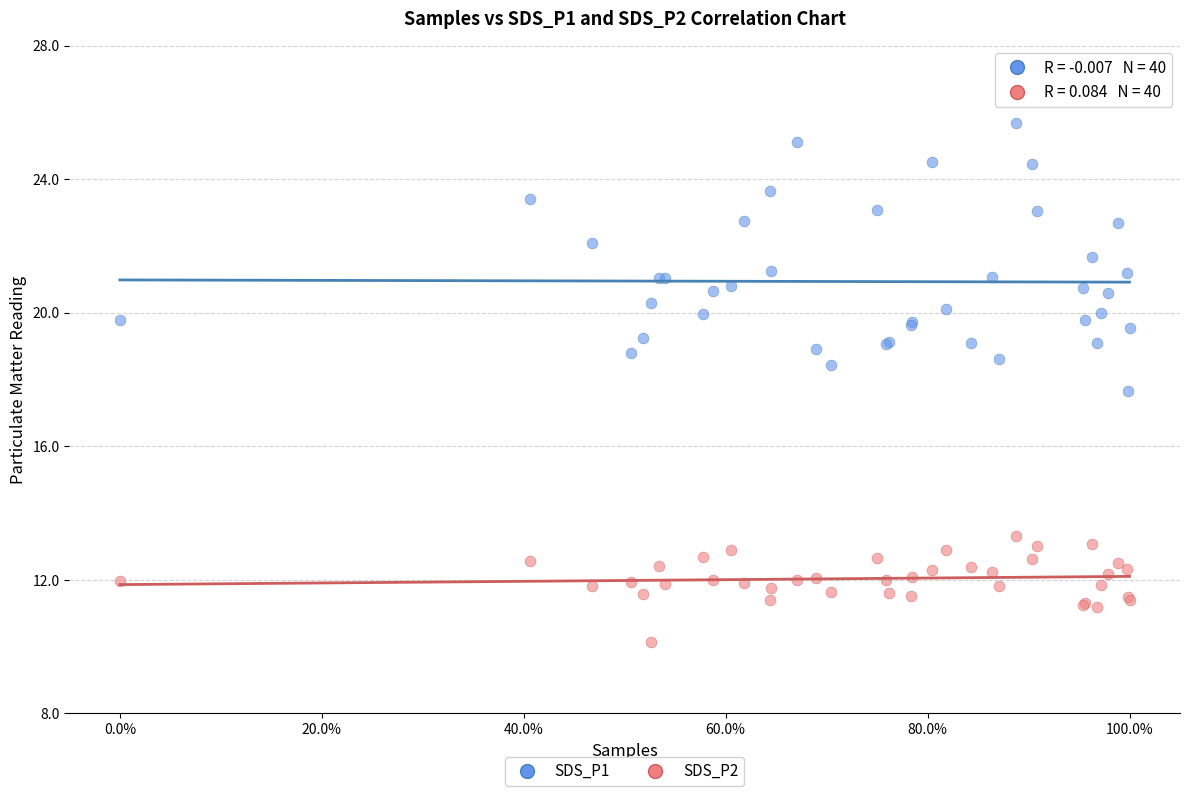

Which series contains the highest Y value?

SDS_P1